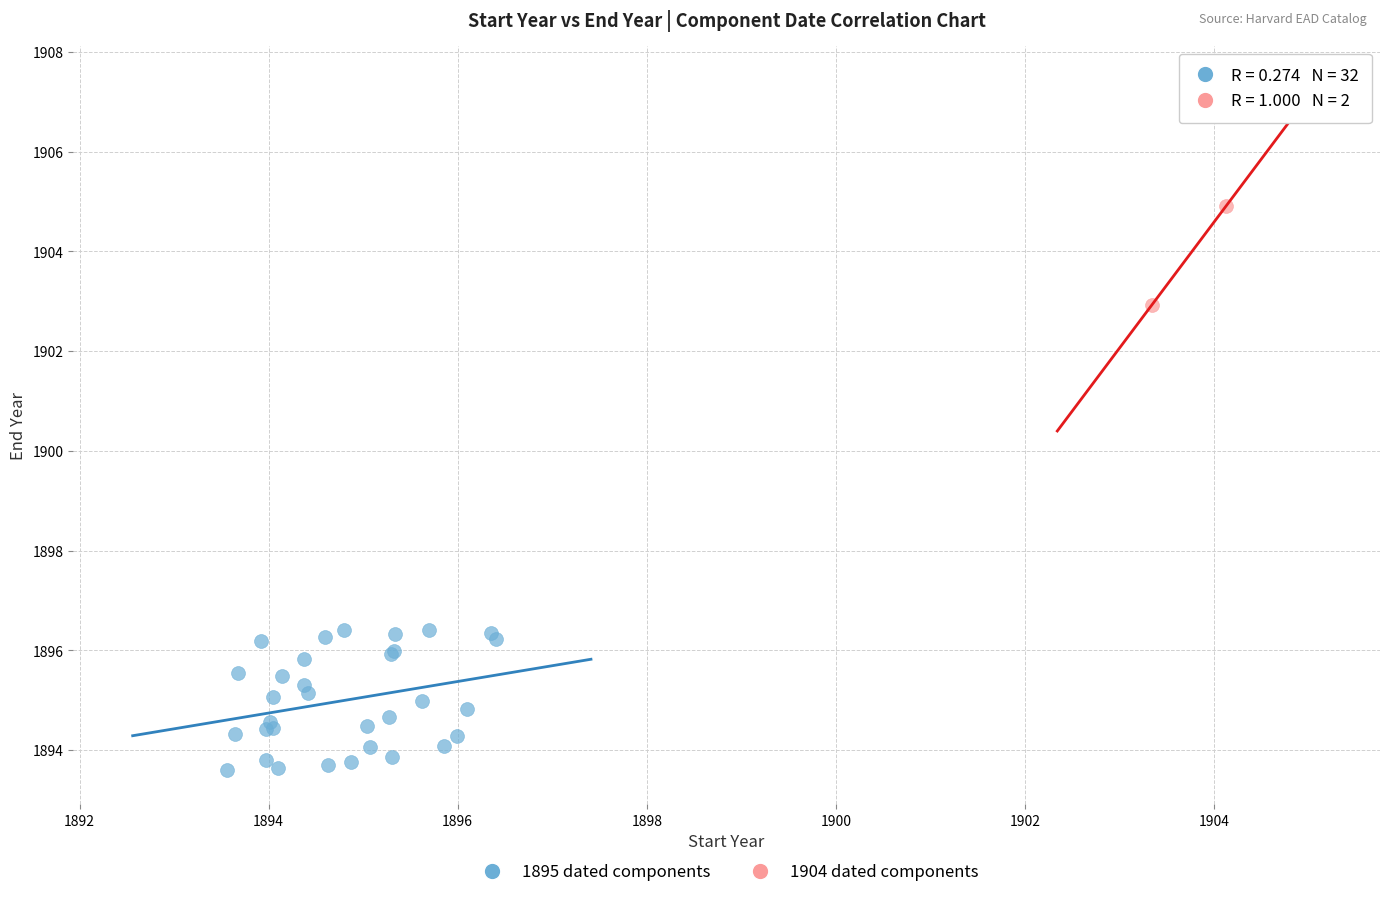

Which series contains the lowest Y value?

1895 dated components